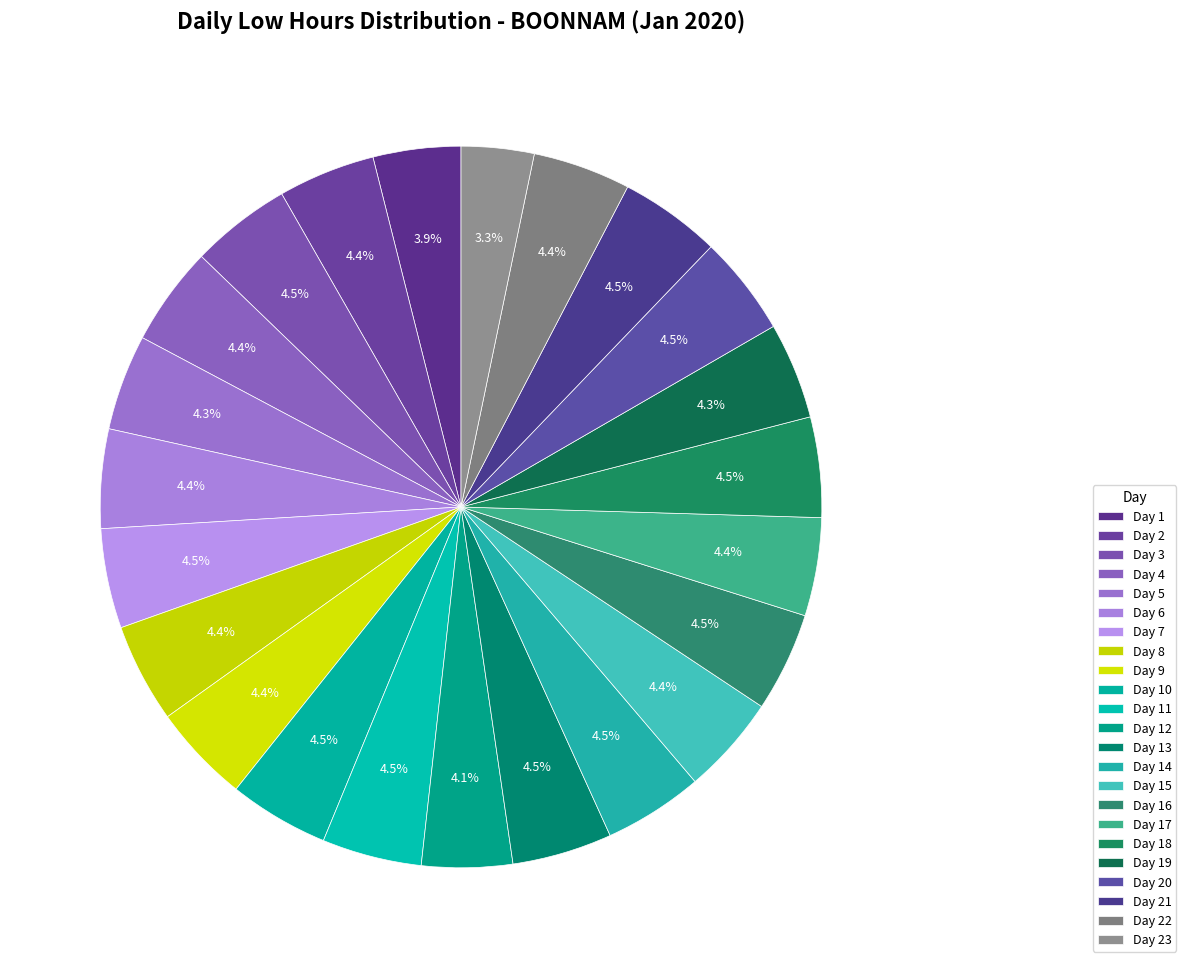

To the nearest percent, what percentage of the pie is Day 13?

4%